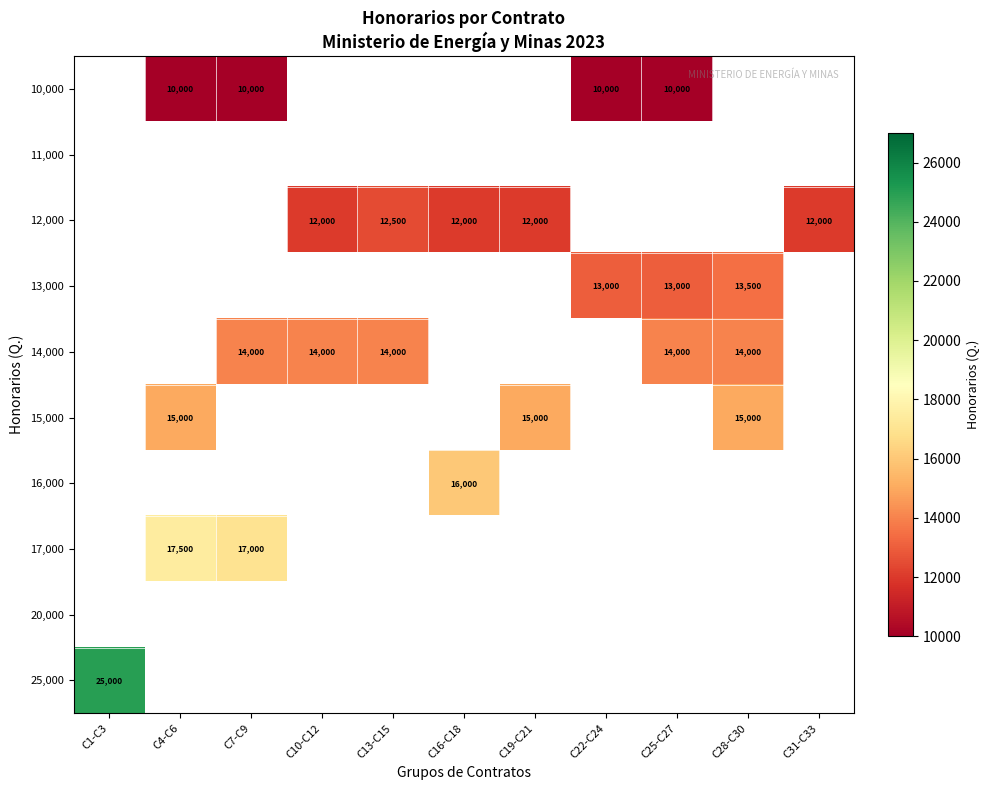

Is it true that 15,000 equals 7360 at C19-C21?

False